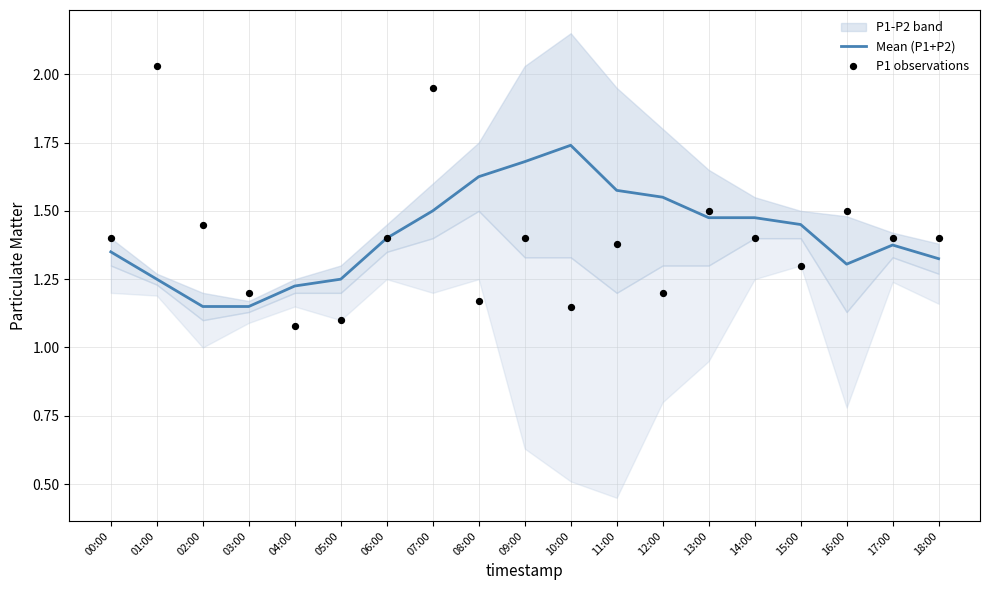

What is the total value across all series at 18:00?

2.7